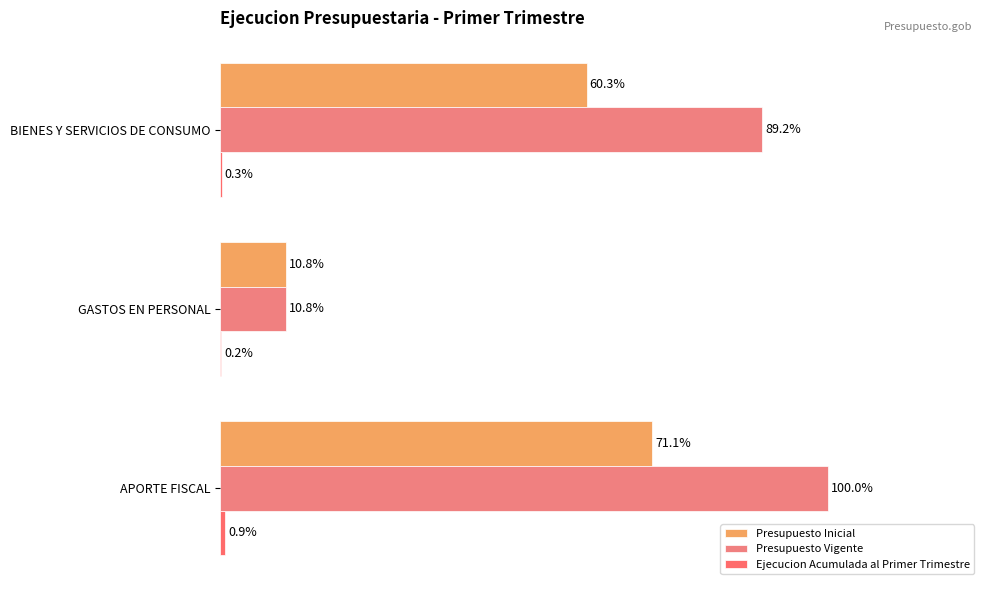

What are all the series names shown in the legend?

Presupuesto Inicial, Presupuesto Vigente, Ejecucion Acumulada al Primer Trimestre